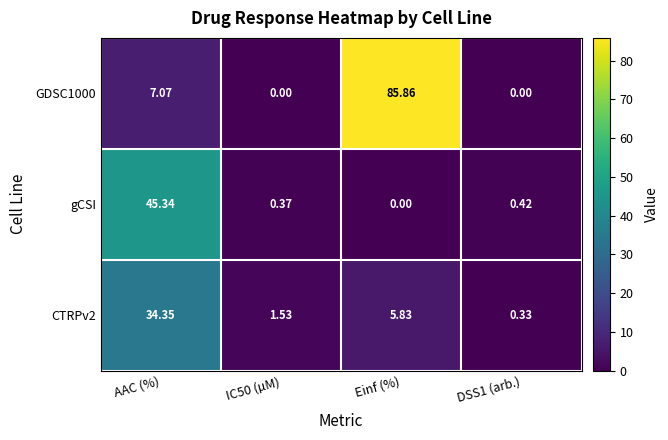

Is the value of gCSI at Einf (%) greater than the value of GDSC1000 at AAC (%)?

No